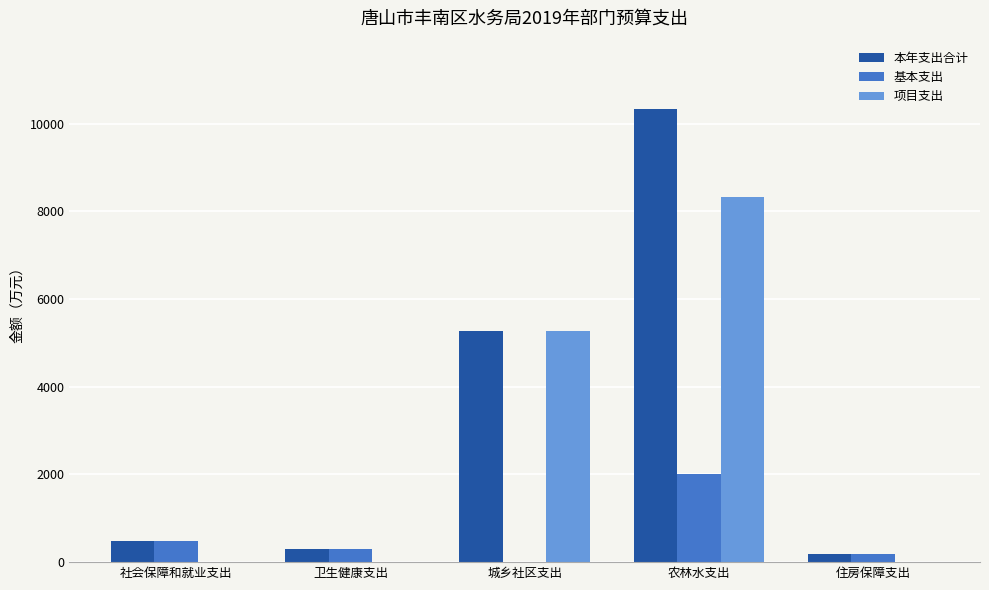

Count the number of data series in this chart.

3